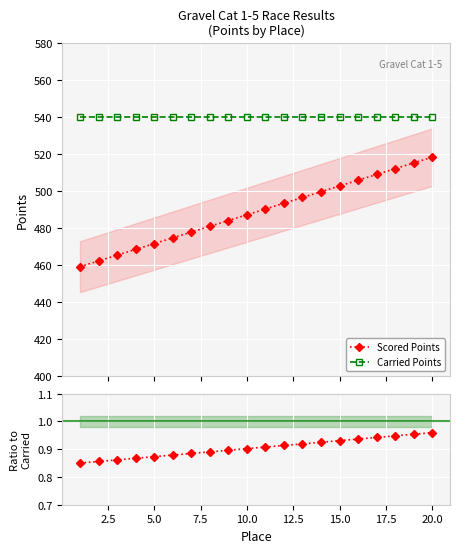

Which has a higher value, 17.5 or 14?

14